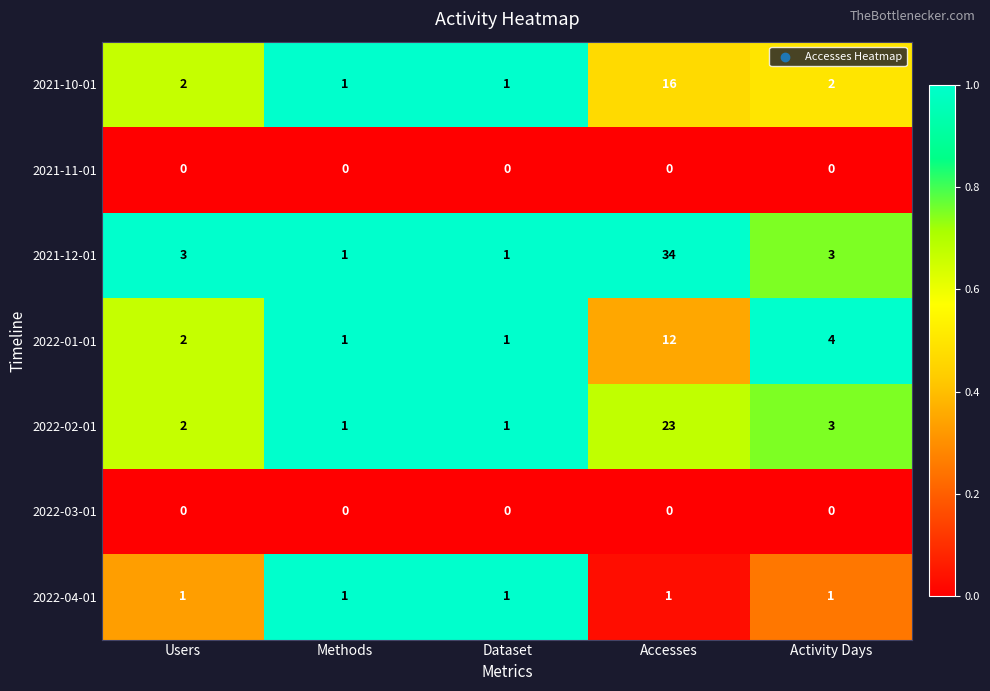

What is the difference between the maximum and minimum values in the 2021-10-01 series?

15